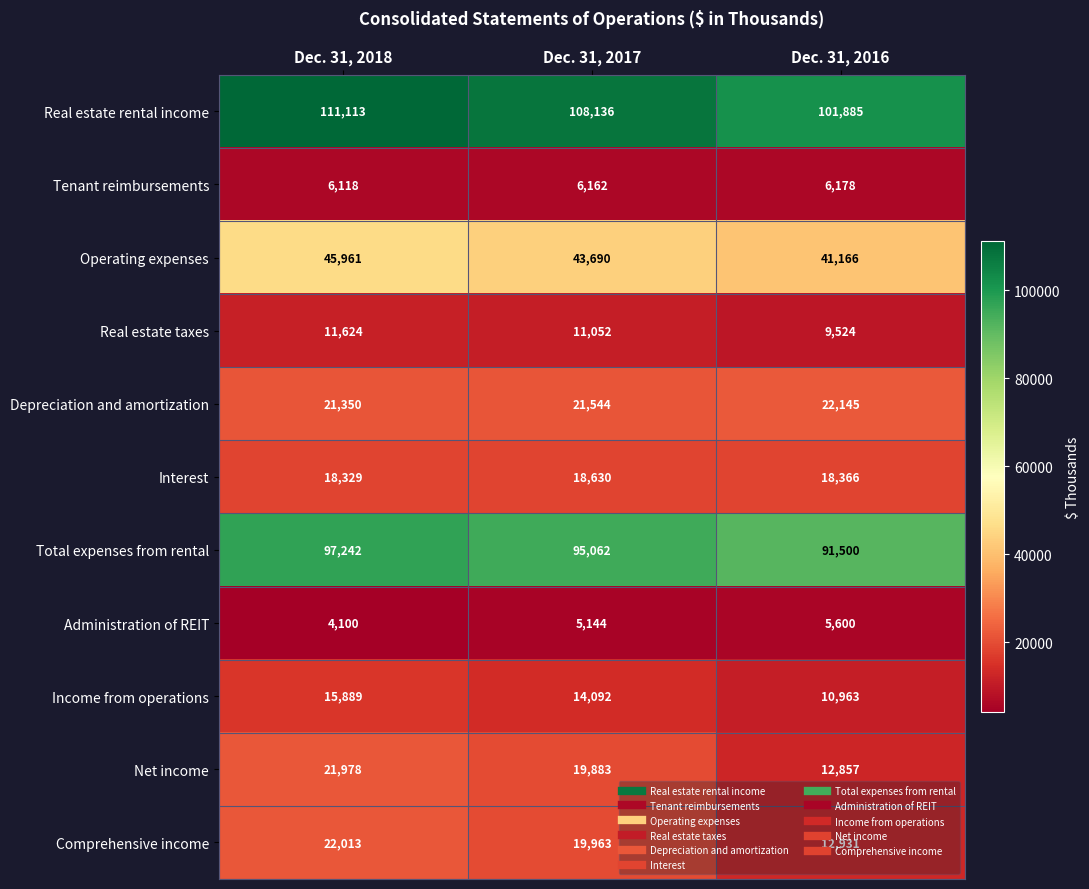

At which category is the sum across all series the highest?

Dec. 31, 2018